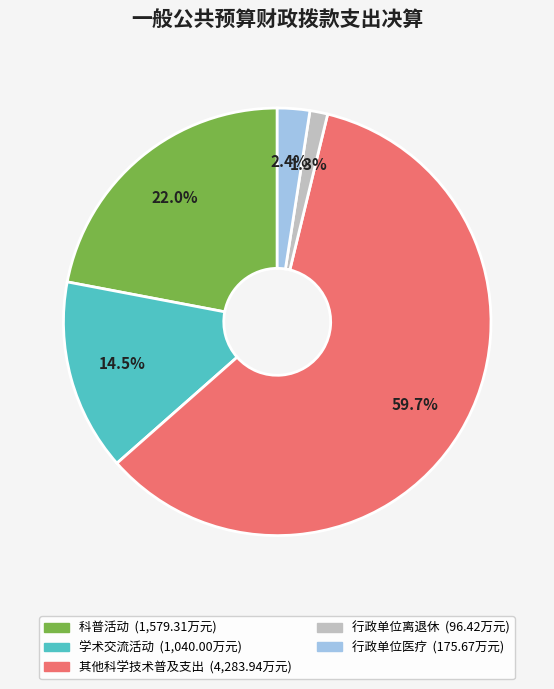

To the nearest percent, what percentage of the pie is 行政单位医疗?

2%